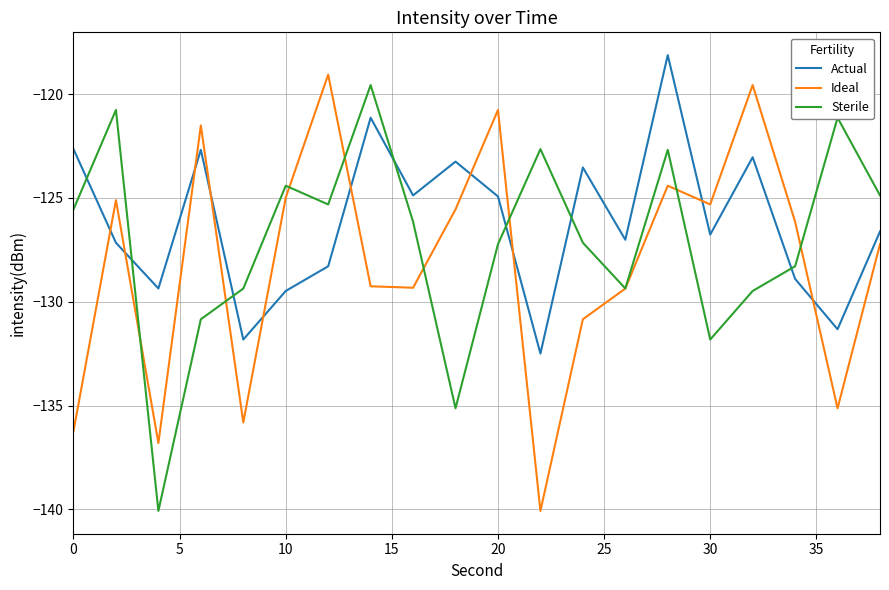

Does the chart display data point markers on the line(s)?

No